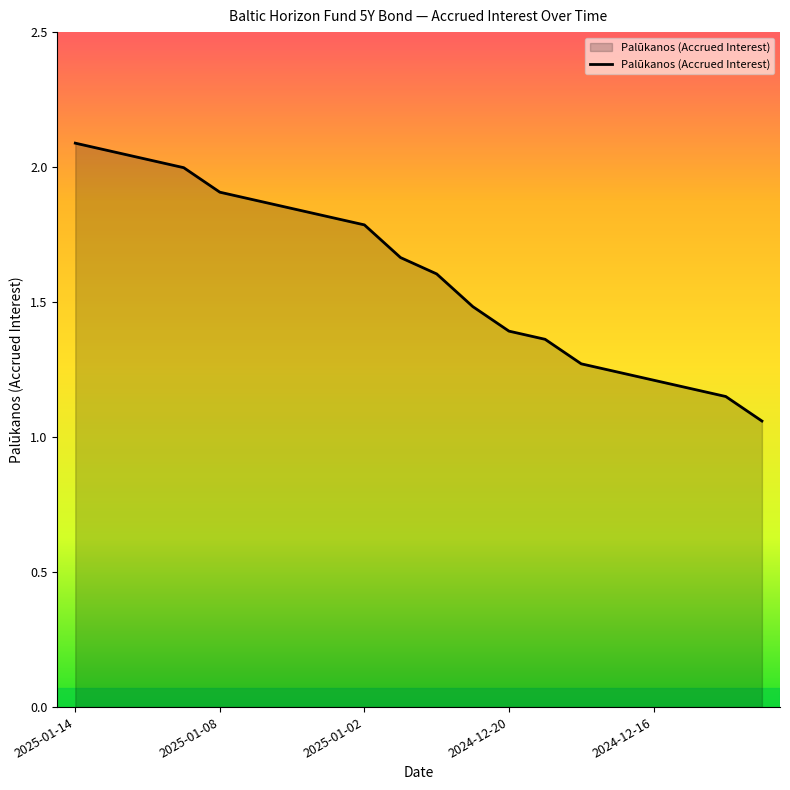

What is the difference between the maximum and minimum values?

1.0